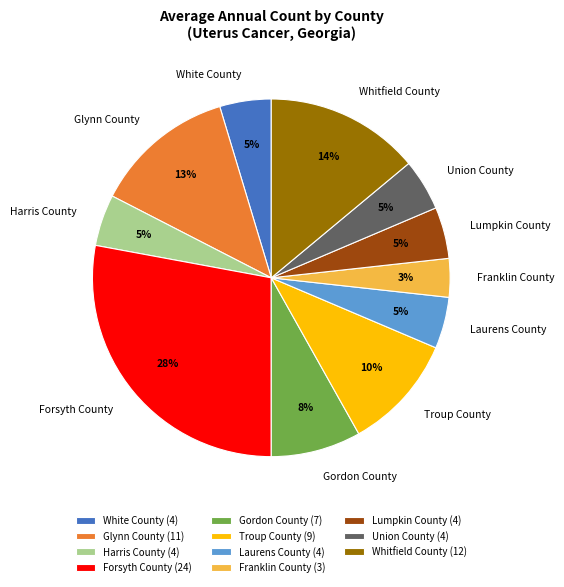

How many slices are in this pie chart?

11